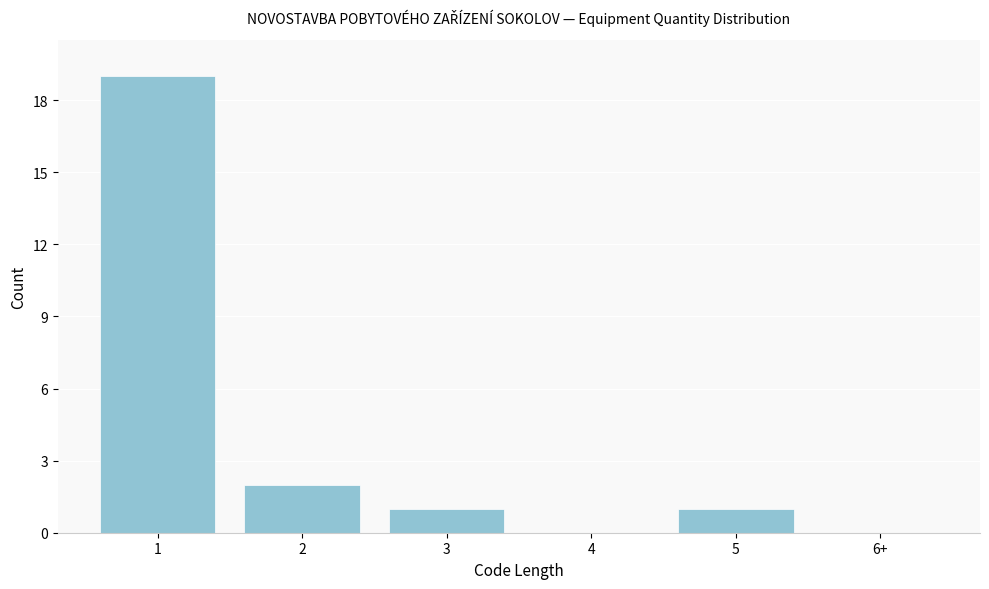

Reading left to right, list all the values displayed in this chart.

1=19	2=2	3=1	4=0	5=1	6+=0